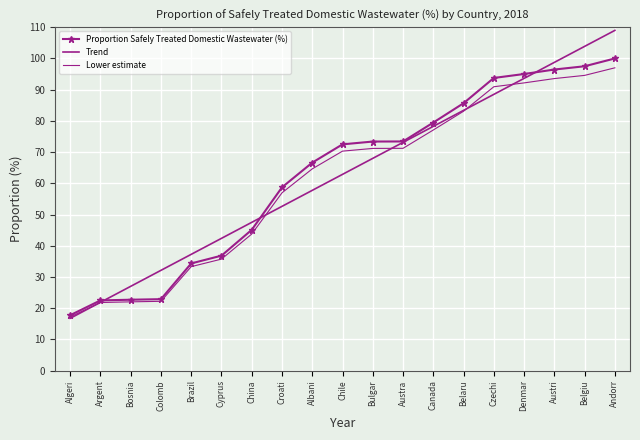

Reading left to right, list all the values displayed in this chart.

Proportion Safely Treated Domestic Wastewater (%): Algeri=17.7	Argent=22.5	Bosnia=22.7	Colomb=22.9	Brazil=34.3	Cyprus=36.8	China=45.1	Croati=58.7	Albani=66.6	Chile=72.5	Bulgar=73.4	Austra=73.4	Canada=79.5	Belaru=85.7	Czechi=93.7	Denmar=95.0	Austri=96.4	Belgiu=97.5	Andorr=100.0
Trend: Algeri=16.7	Argent=21.9	Bosnia=27.0	Colomb=32.1	Brazil=37.2	Cyprus=42.4	China=47.5	Croati=52.6	Albani=57.7	Chile=62.9	Bulgar=68.0	Austra=73.1	Canada=78.2	Belaru=83.4	Czechi=88.5	Denmar=93.6	Austri=98.7	Belgiu=103.9	Andorr=109.0
Lower estimate: Algeri=17.2	Argent=21.8	Bosnia=22.0	Colomb=22.2	Brazil=33.3	Cyprus=35.7	China=43.7	Croati=57.0	Albani=64.6	Chile=70.3	Bulgar=71.2	Austra=71.2	Canada=77.1	Belaru=83.1	Czechi=90.9	Denmar=92.2	Austri=93.6	Belgiu=94.6	Andorr=97.0